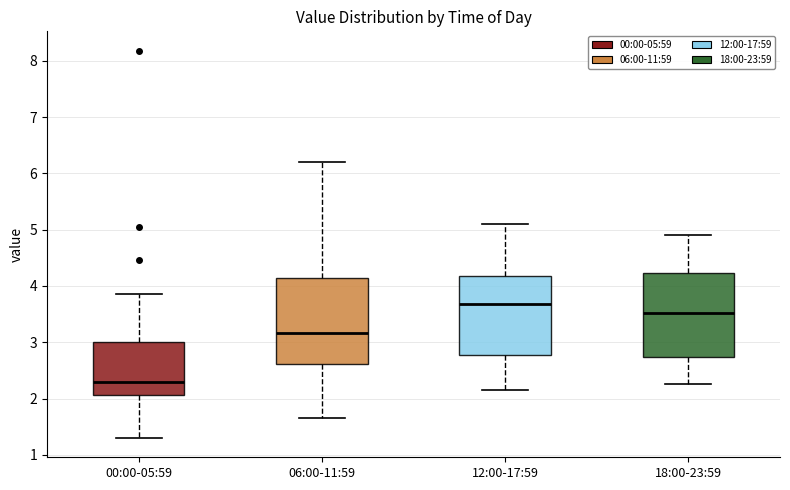

Reading left to right, transcribe this box plot: for each box, give where its median line is, the range the box spans, and where its two whiskers end, as read against the y-axis. The values are not printed on the chart, so give them approximately, as read against the axis.

00:00-05:59: median 2.3, box 2.1 to 3.0, whiskers 1.3 to 3.9
06:00-11:59: median 3.2, box 2.6 to 4.1, whiskers 1.7 to 6.2
12:00-17:59: median 3.7, box 2.8 to 4.2, whiskers 2.2 to 5.1
18:00-23:59: median 3.5, box 2.7 to 4.2, whiskers 2.3 to 4.9